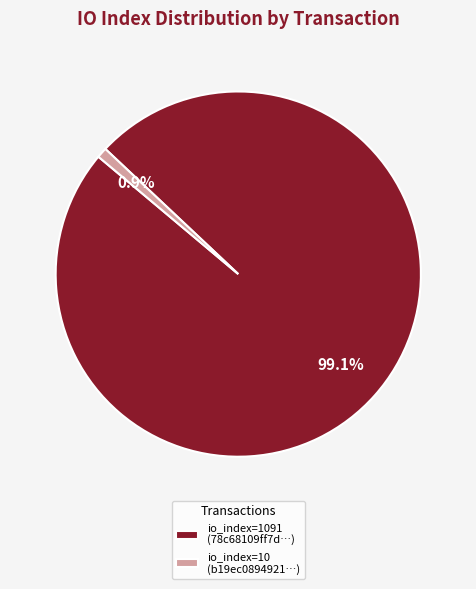

What percentage do io_index=1091 (78c68109ff7d…) and io_index=10 (b19ec0894921…) together represent?

100.0%